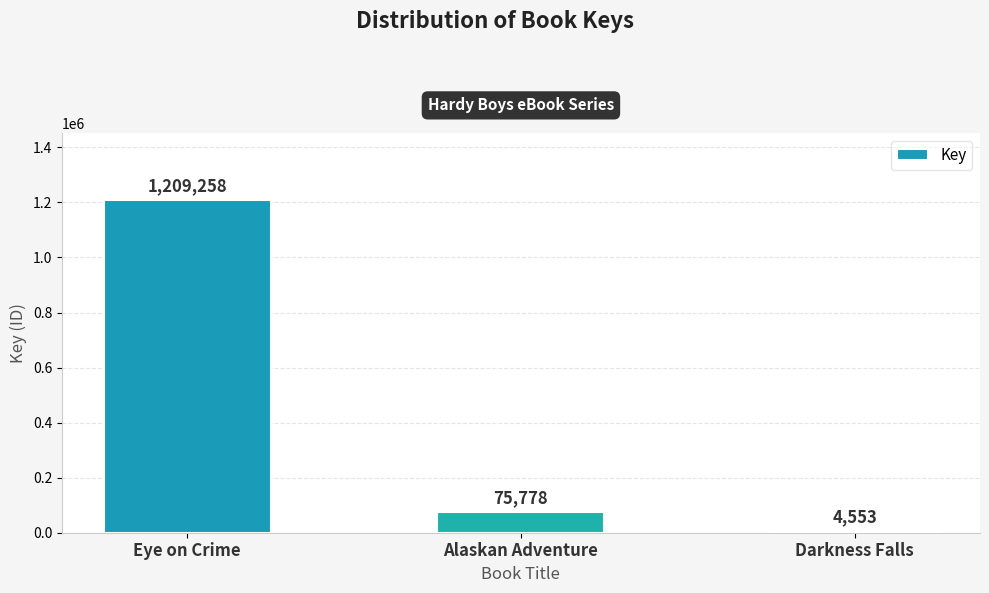

Which category has the lowest value across all series?

Darkness Falls